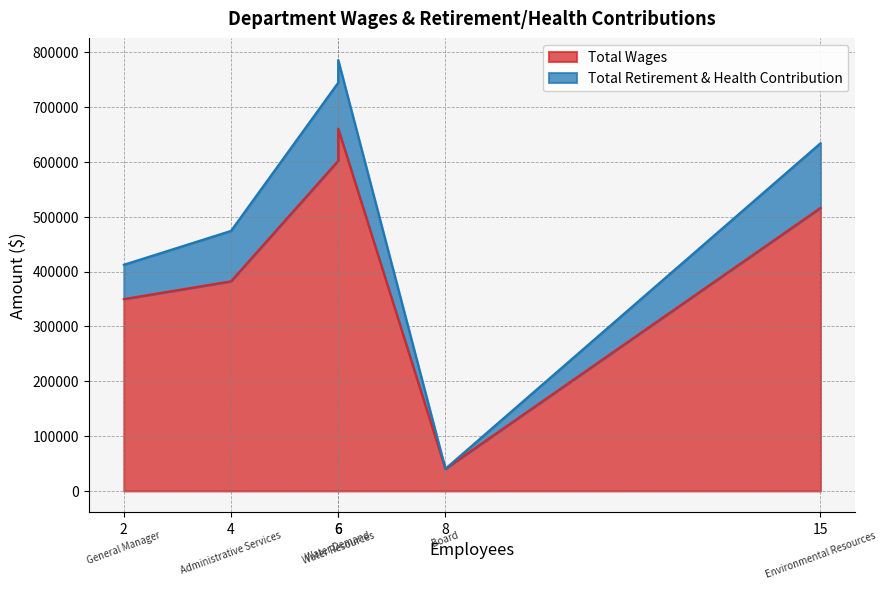

Rank the series by their maximum value, from lowest to highest.

Total Retirement & Health Contribution, Total Wages